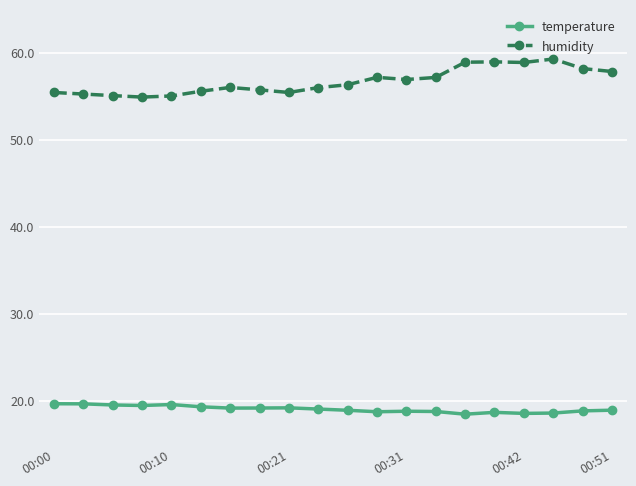

Does the chart have visible grid lines?

Yes